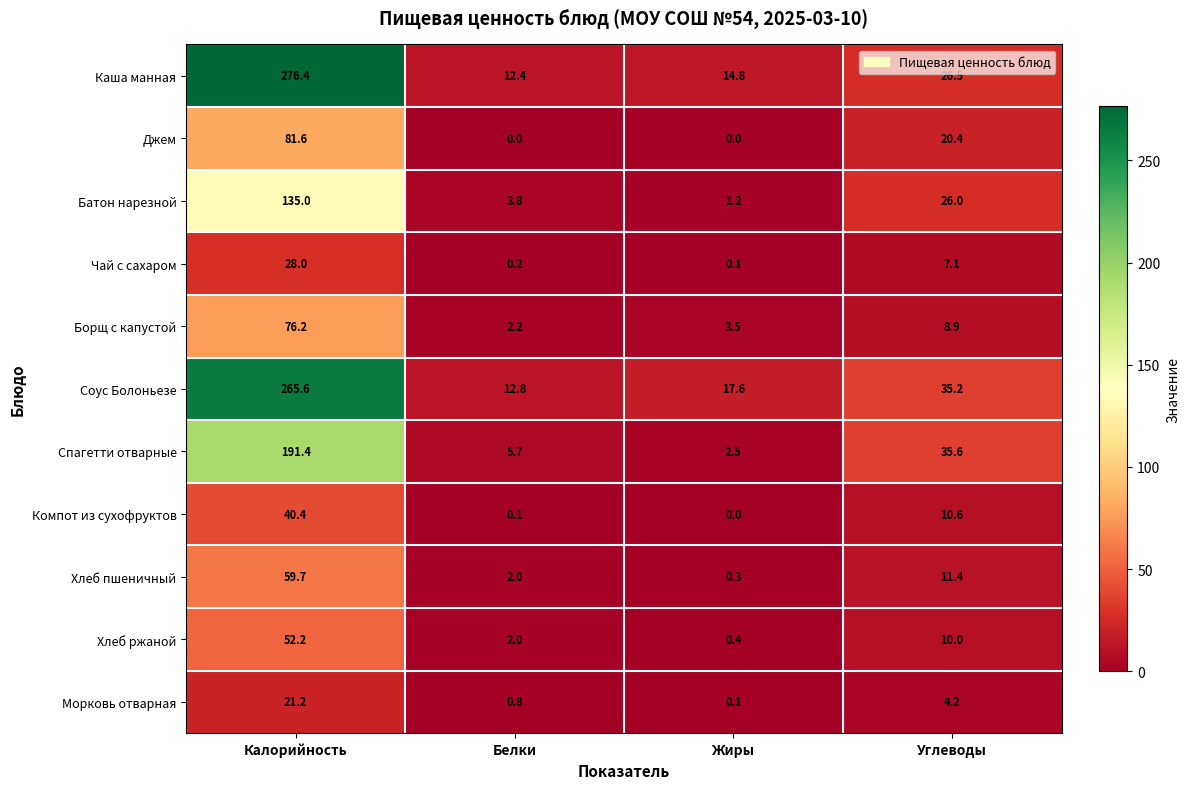

Where is Джем nearest to the value 40?

Углеводы